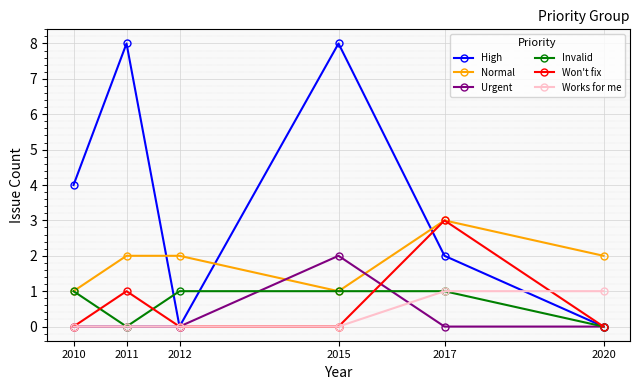

Reading right to left, transcribe all the data shown in this chart.

High: 2020=0	2017=2	2015=8	2012=0	2011=8	2010=4
Normal: 2020=2	2017=3	2015=1	2012=2	2011=2	2010=1
Urgent: 2020=0	2017=0	2015=2	2012=0	2011=0	2010=0
Invalid: 2020=0	2017=1	2015=1	2012=1	2011=0	2010=1
Won't fix: 2020=0	2017=3	2015=0	2012=0	2011=1	2010=0
Works for me: 2020=1	2017=1	2015=0	2012=0	2011=0	2010=0